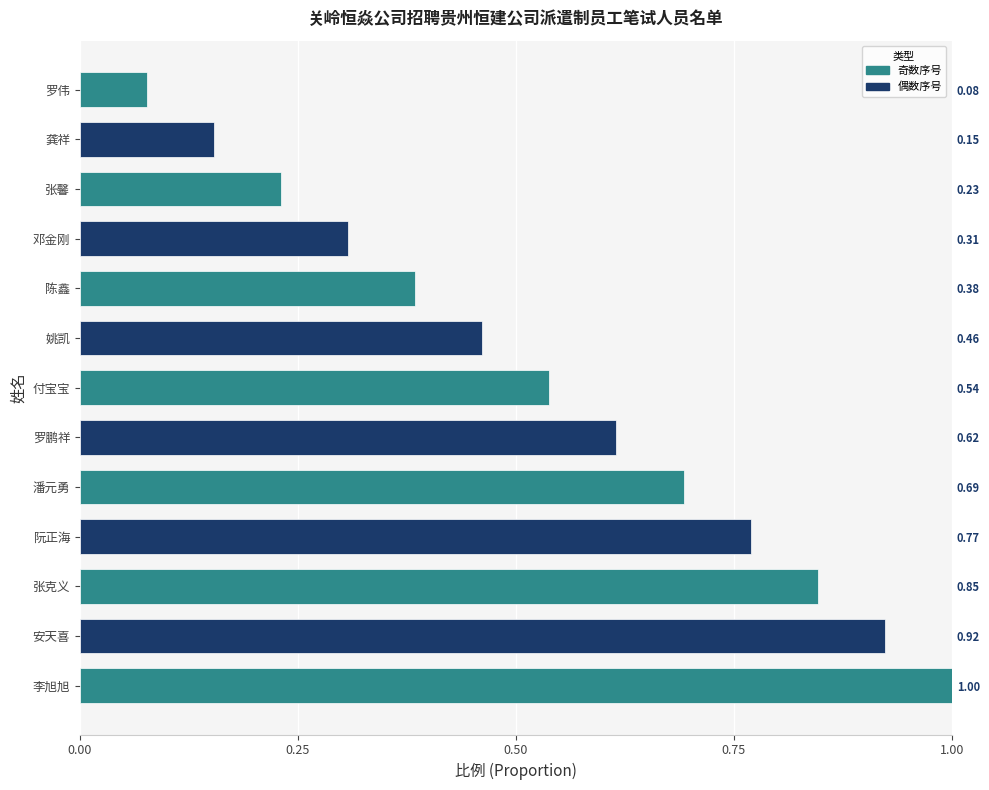

Count the number of categories in the chart.

13